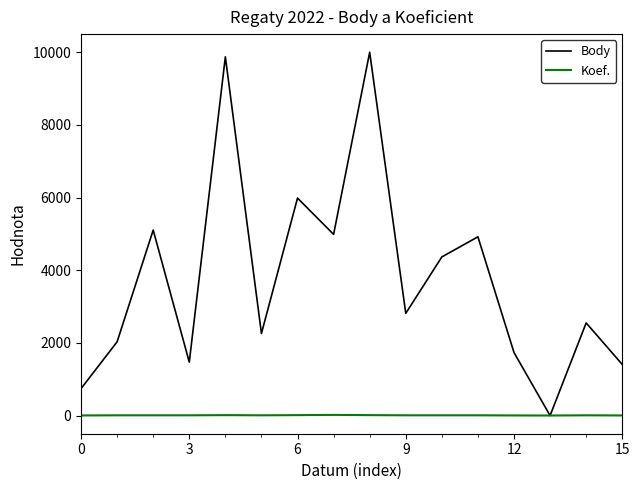

Does the chart display data point markers on the line(s)?

No